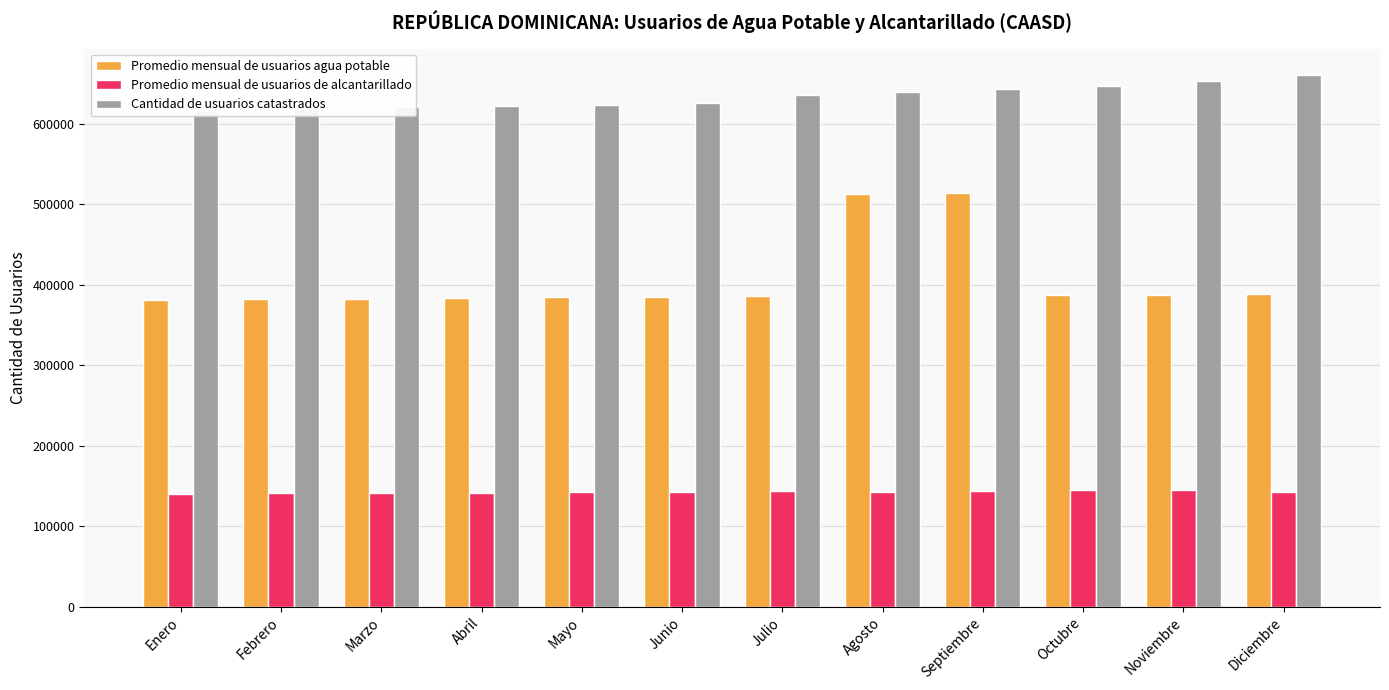

Reading left to right, what are all the values shown in this chart?

Promedio mensual de usuarios agua potable: Enero=381420	Febrero=381938	Marzo=382572	Abril=383063	Mayo=384367	Junio=385032	Julio=386008	Agosto=512757	Septiembre=513322	Octubre=387525	Noviembre=387739	Diciembre=388016
Promedio mensual de usuarios de alcantarillado: Enero=140465	Febrero=140646	Marzo=141116	Abril=140994	Mayo=142081	Junio=142475	Julio=143317	Agosto=143007	Septiembre=143622	Octubre=144736	Noviembre=145292	Diciembre=142863
Cantidad de usuarios catastrados: Enero=616249	Febrero=618230	Marzo=621203	Abril=622230	Mayo=622995	Junio=626006	Julio=635483	Agosto=639775	Septiembre=642961	Octubre=646415	Noviembre=652893	Diciembre=660311